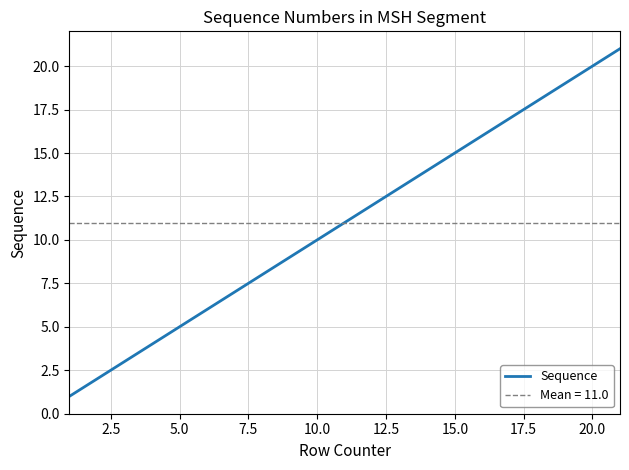

What is the highest value of the Sequence series?

21